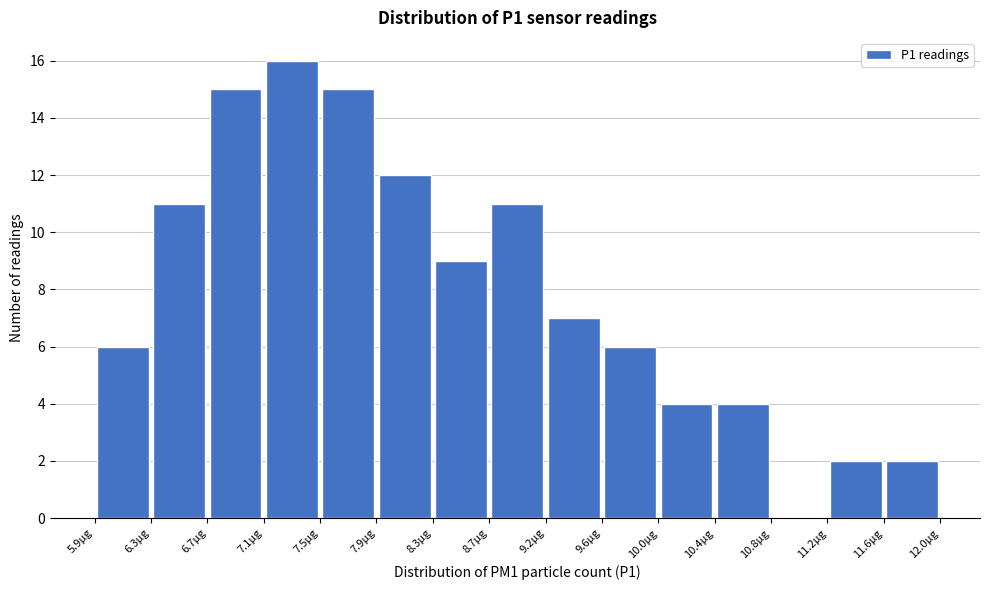

Which range on the x-axis has the tallest bar?

7.10 to 7.55